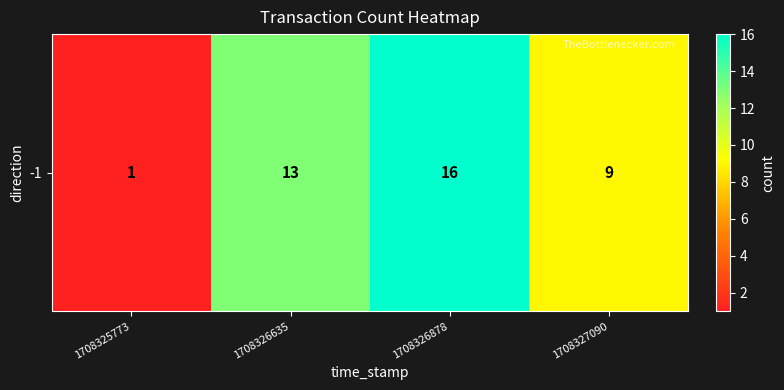

Rank the categories by value from highest to lowest.

1708326878, 1708326635, 1708327090, 1708325773